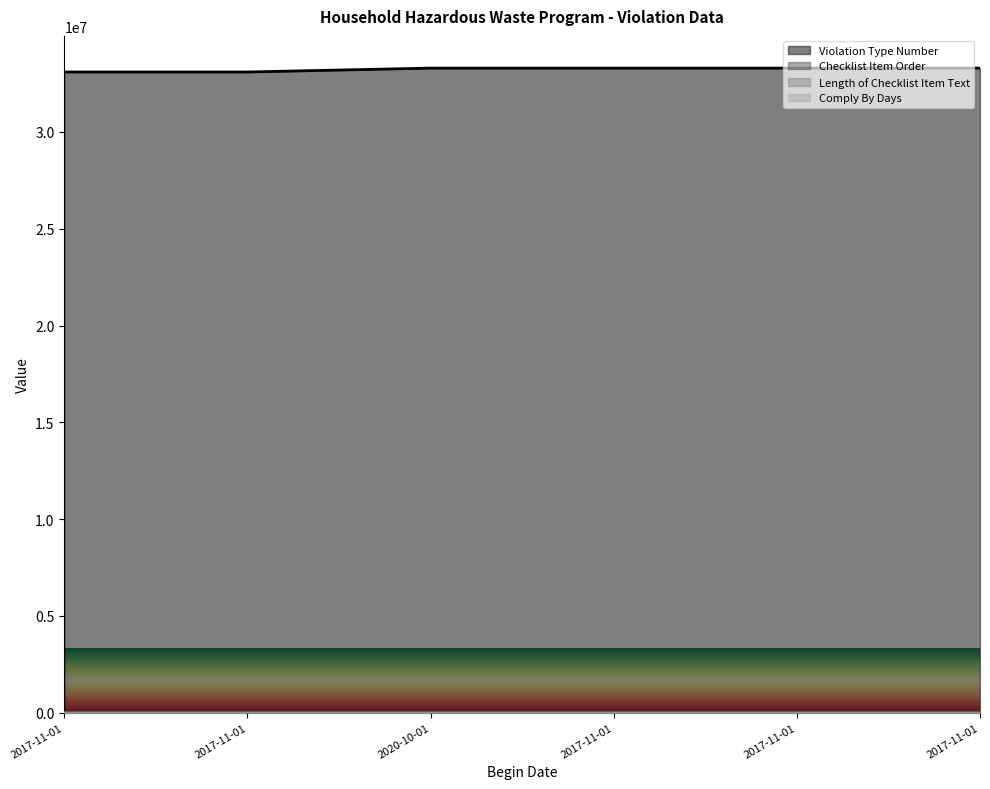

True or false: Violation Type Number has more than 1 interior local peaks.

True